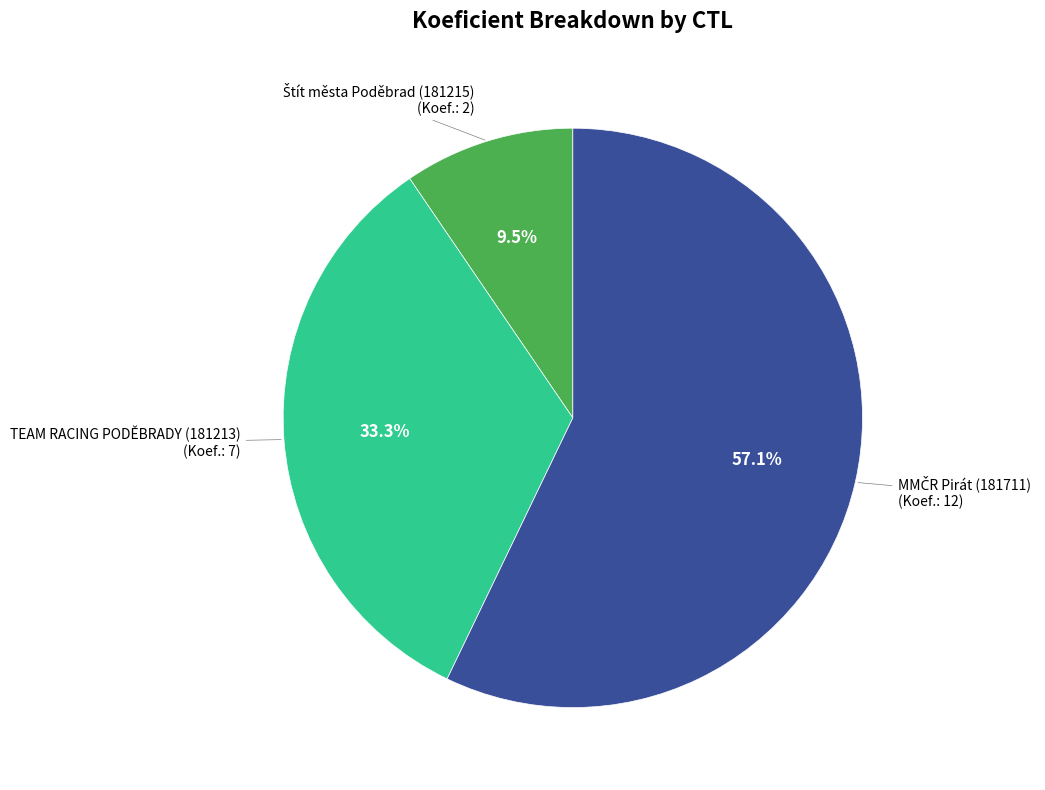

Is there any slice that represents more than half of the pie?

Yes